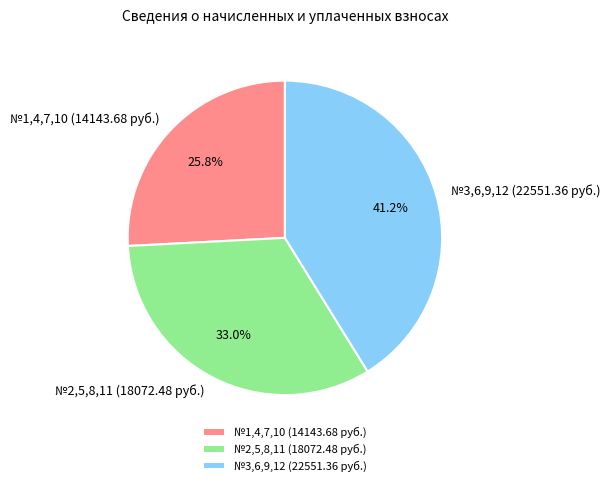

Is the sum of №1,4,7,10 (14143.68 руб.) and №2,5,8,11 (18072.48 руб.) greater than half?

Yes